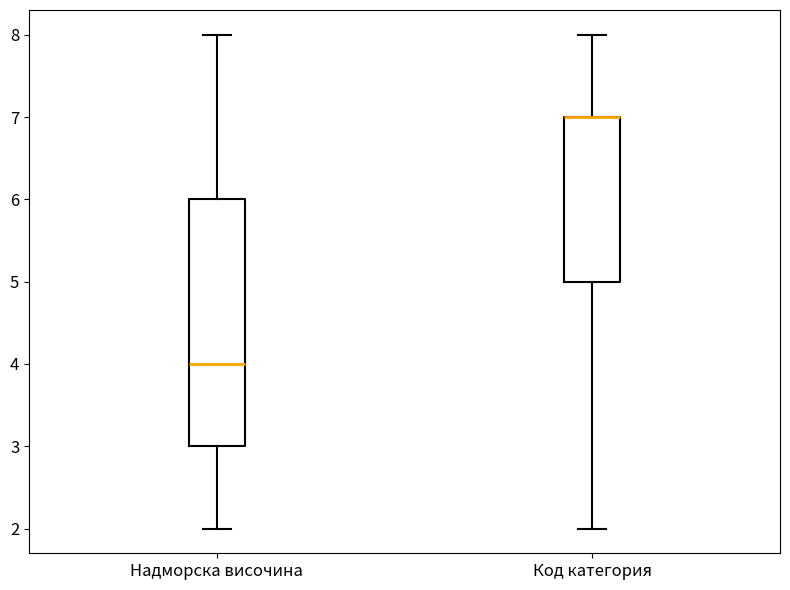

Reading left to right, transcribe this box plot: for each box, give where its median line is, the range the box spans, and where its two whiskers end, as read against the y-axis. The values are not printed on the chart, so give them approximately, as read against the axis.

Надморска височина: median 4, box 3 to 6, whiskers 2 to 8
Код категория: median 7 (drawn on the box's upper edge), box 5 to 7, whiskers 2 to 8